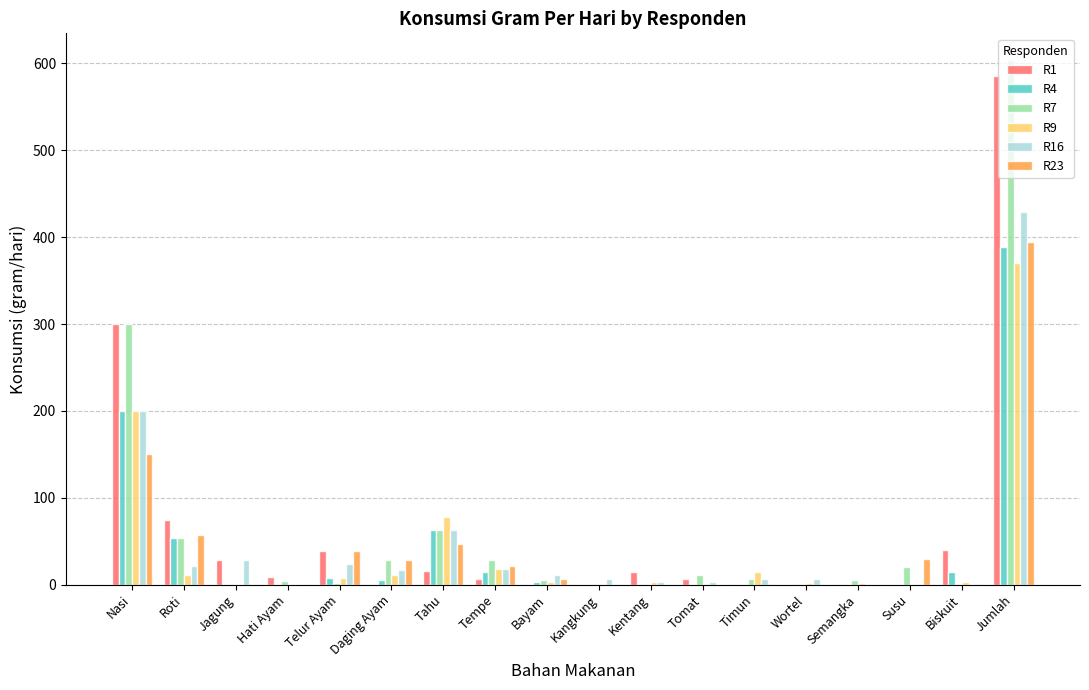

How many groups of bars are there?

18